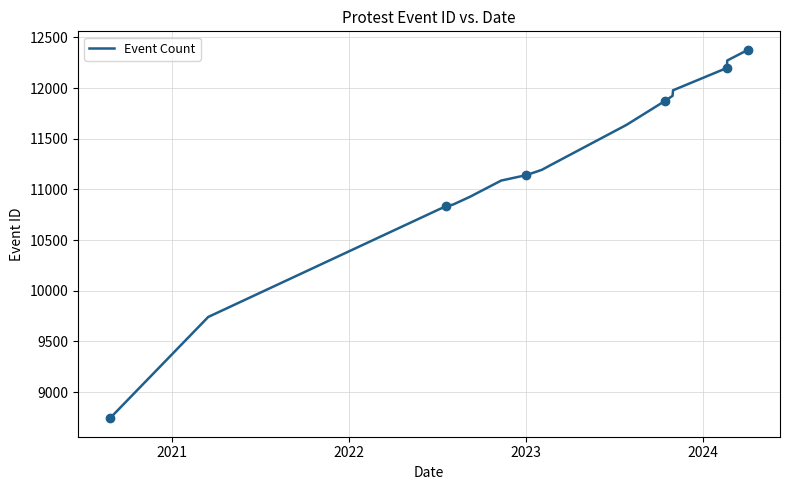

How many series are shown in this chart?

1